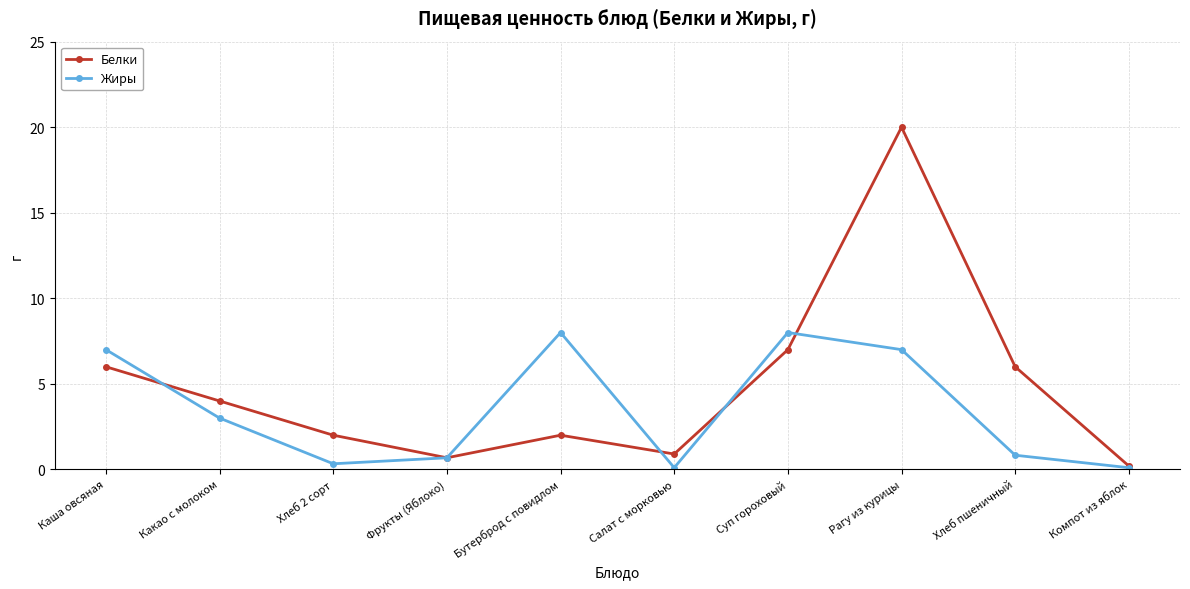

What is the label of the 3rd point from the left?

Хлеб 2 сорт